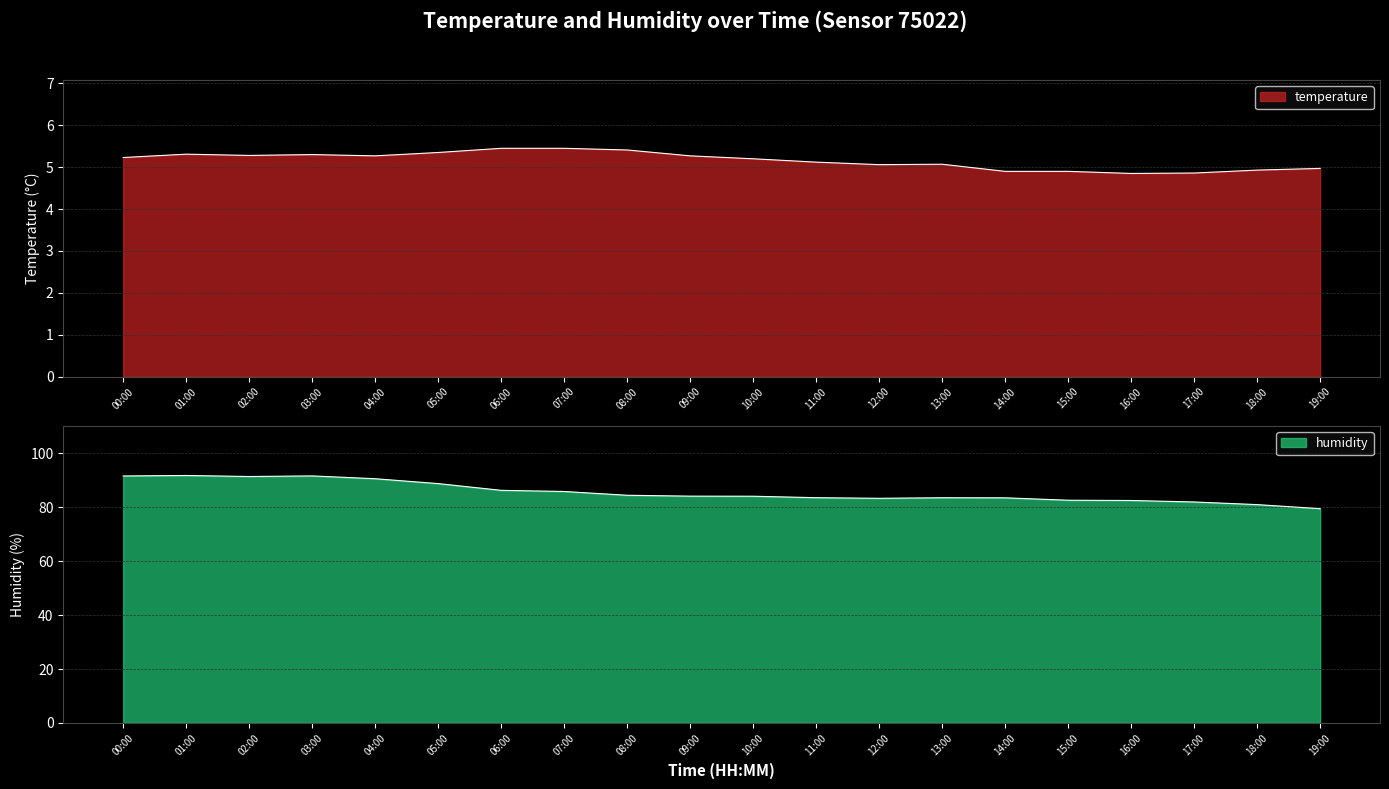

How many categories are shown in the chart?

20